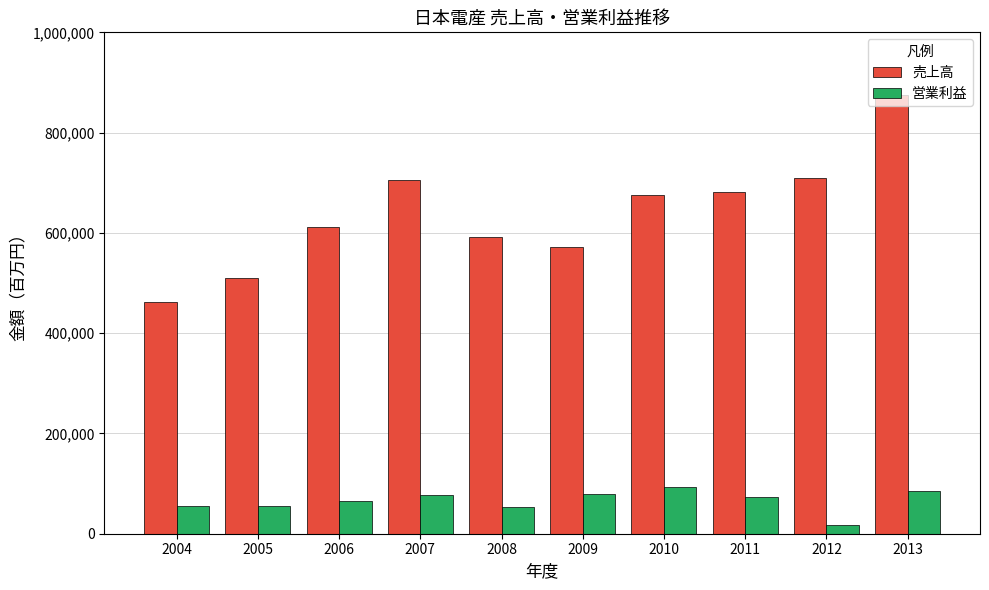

The 売上高 series shows 708194 at 2004. True or false?

False